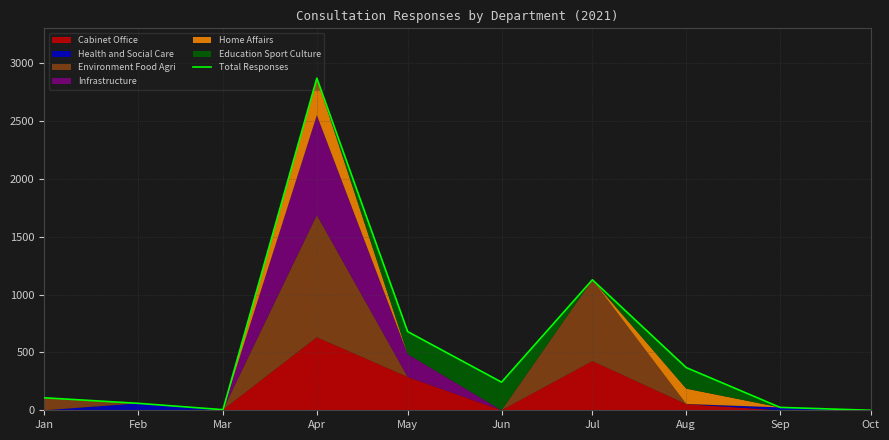

Reading right to left, extract all data points from this chart.

Oct=0	Sep=25	Aug=369	Jul=1128	Jun=243	May=680	Apr=2871	Mar=5	Feb=60	Jan=108